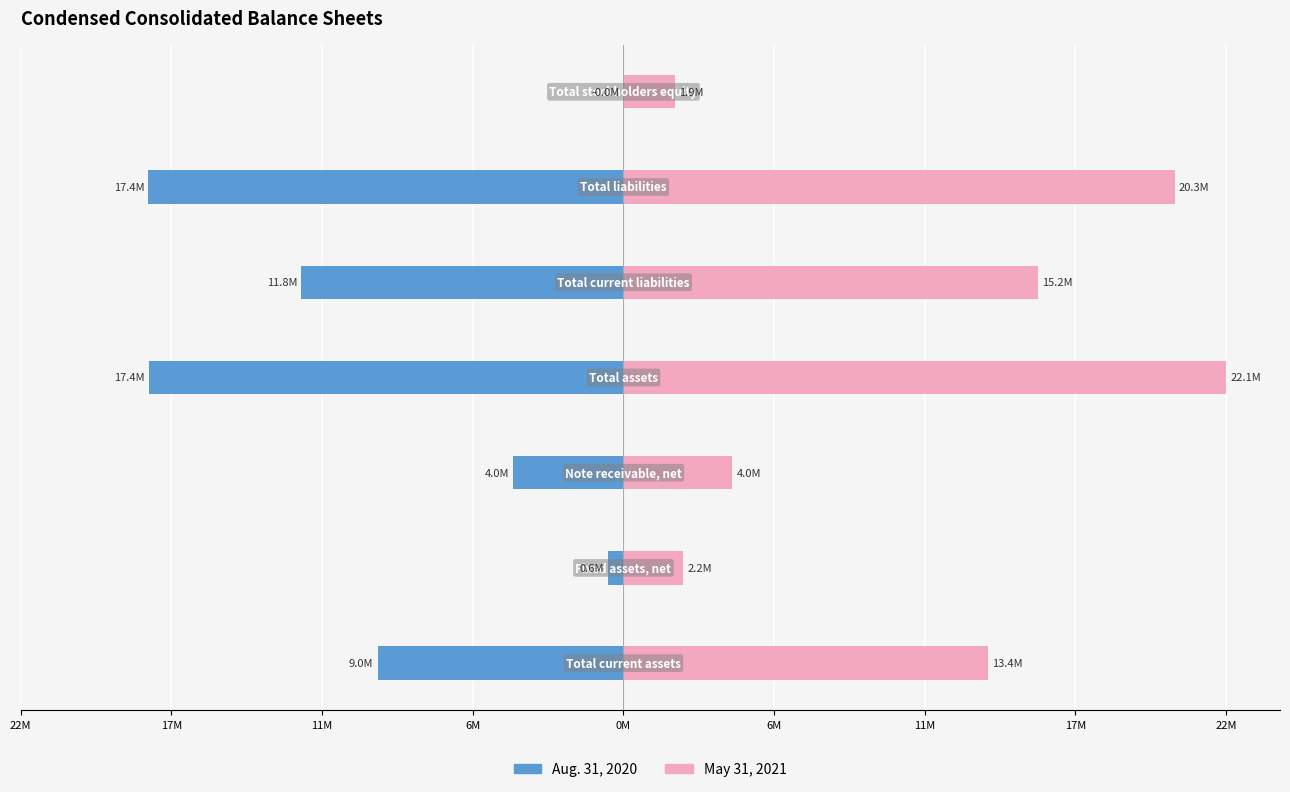

Reading left to right, what are all the values shown in this chart?

Aug. 31, 2020: -9033000	-575000	-4045000	-17420000	-11826000	-17450000	30000
May 31, 2021: 13376000	2192000	4004000	22139000	15242000	20258000	1881000